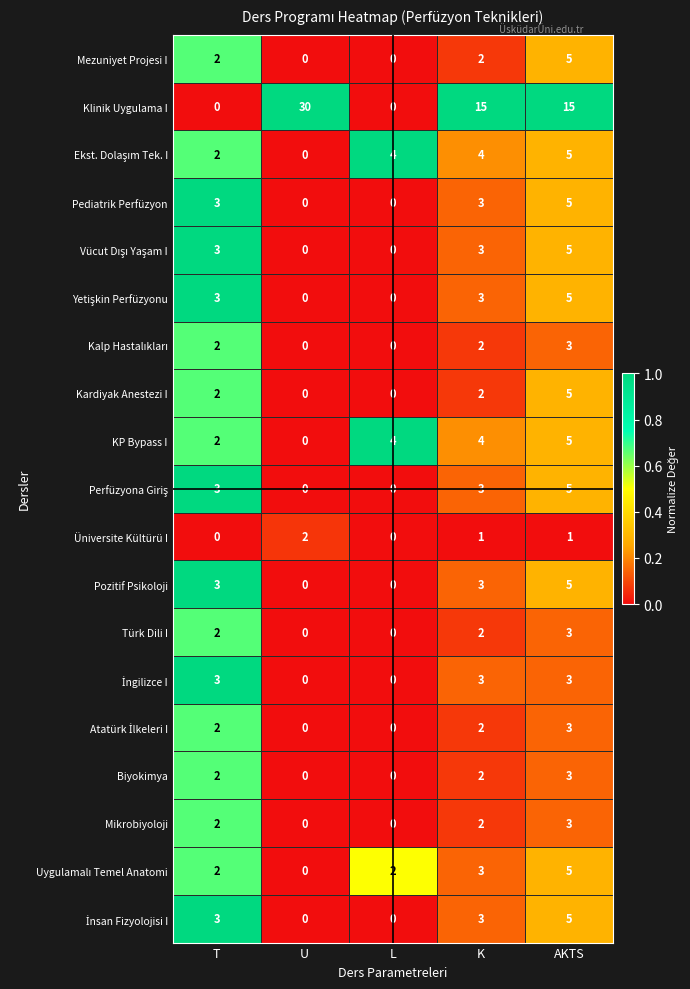

At how many categories does at least one series exceed 2?

5